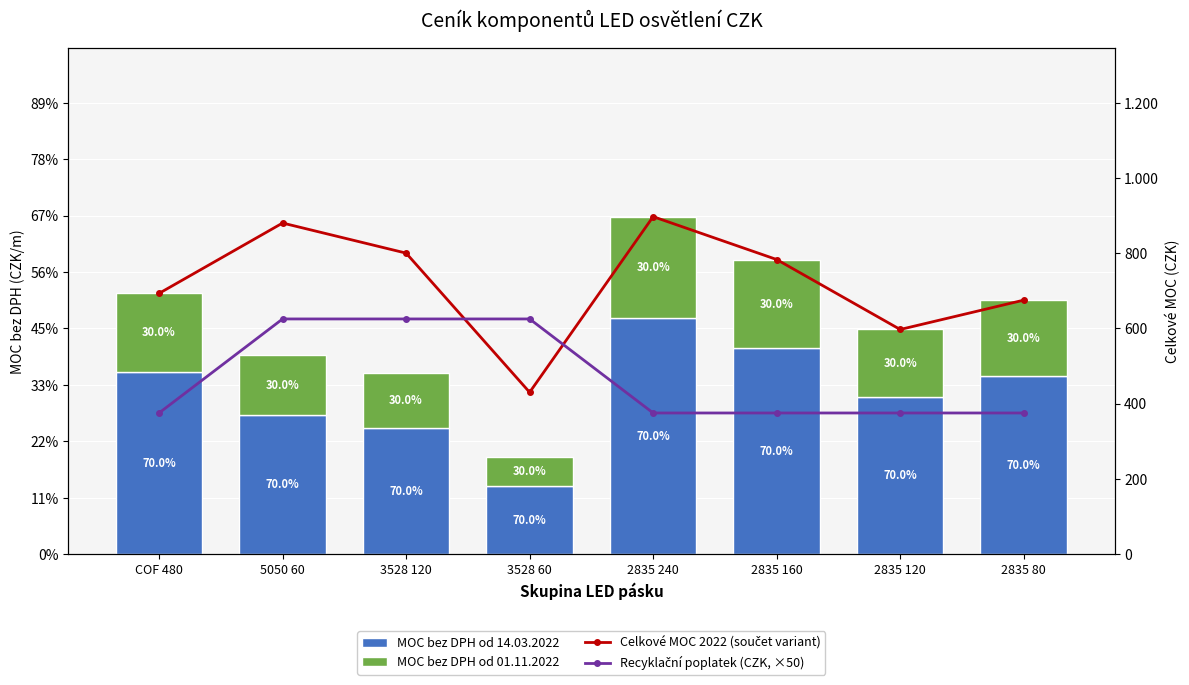

What is the approximate value of MOC bez DPH od 14.03.2022 at COF 480?

161.7